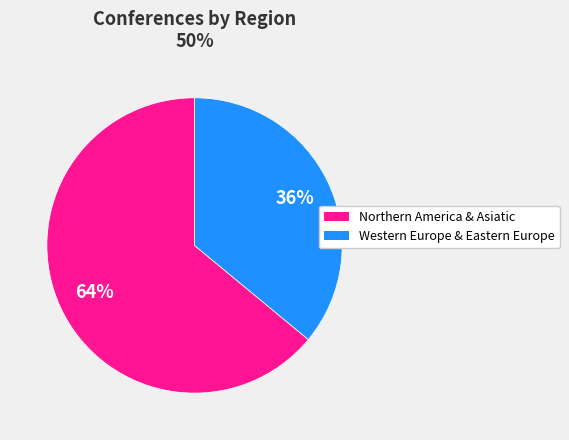

To the nearest percent, what is the combined percentage of Northern America & Asiatic and Western Europe & Eastern Europe?

100%